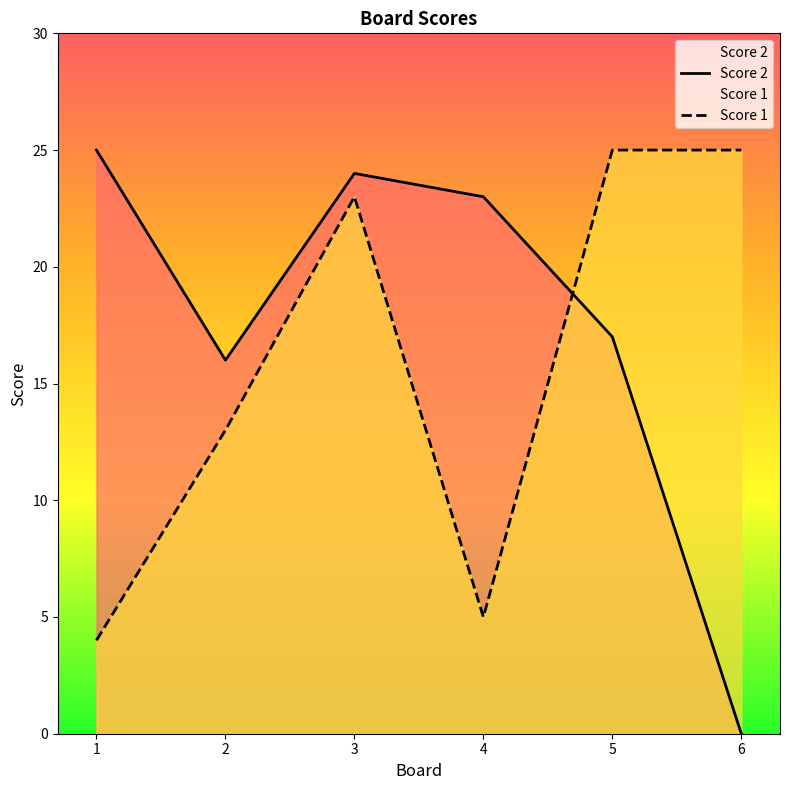

What is the maximum value shown in the chart?

25